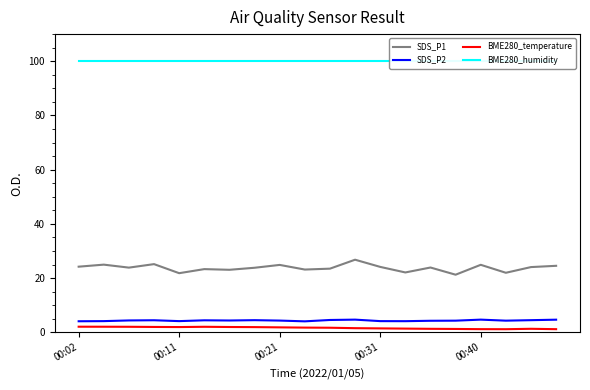

The SDS_P1 series shows 24.1 at 00:31. True or false?

True